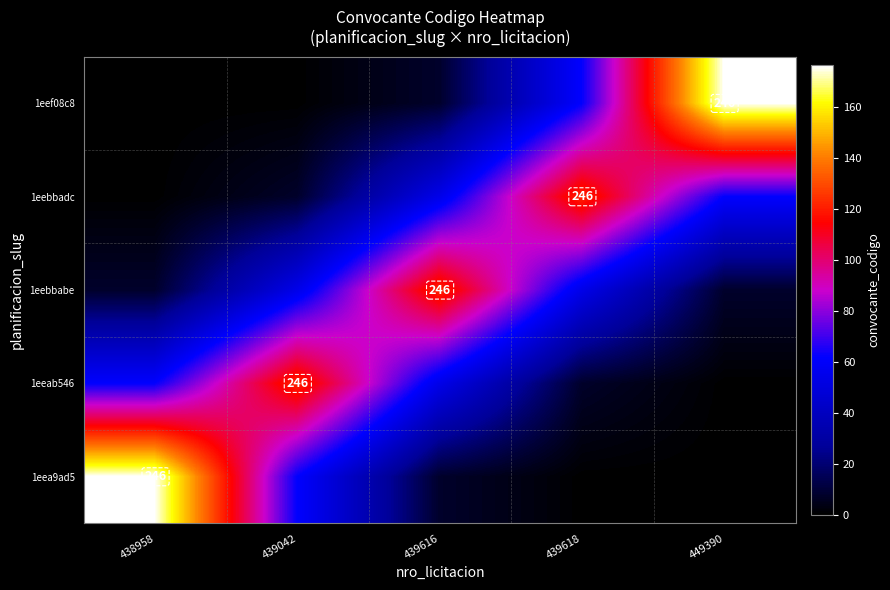

How many series are shown in this chart?

5